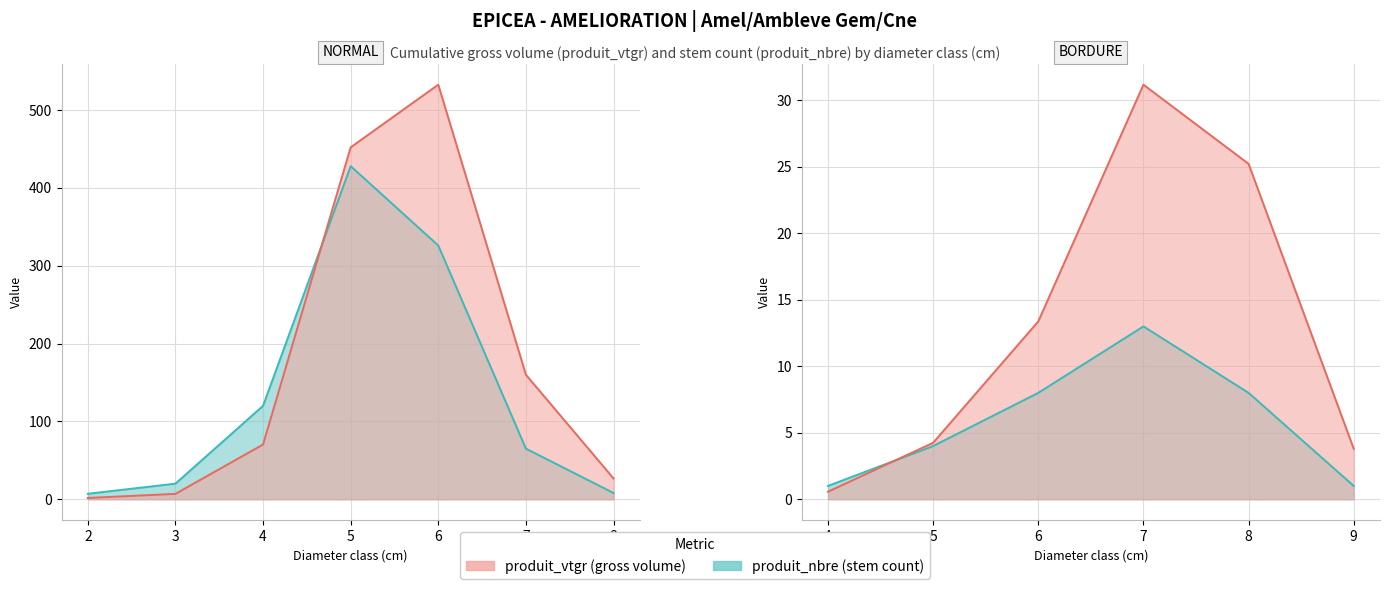

Which series changed the most between 8 and 7?

produit_vtgr_NORMAL